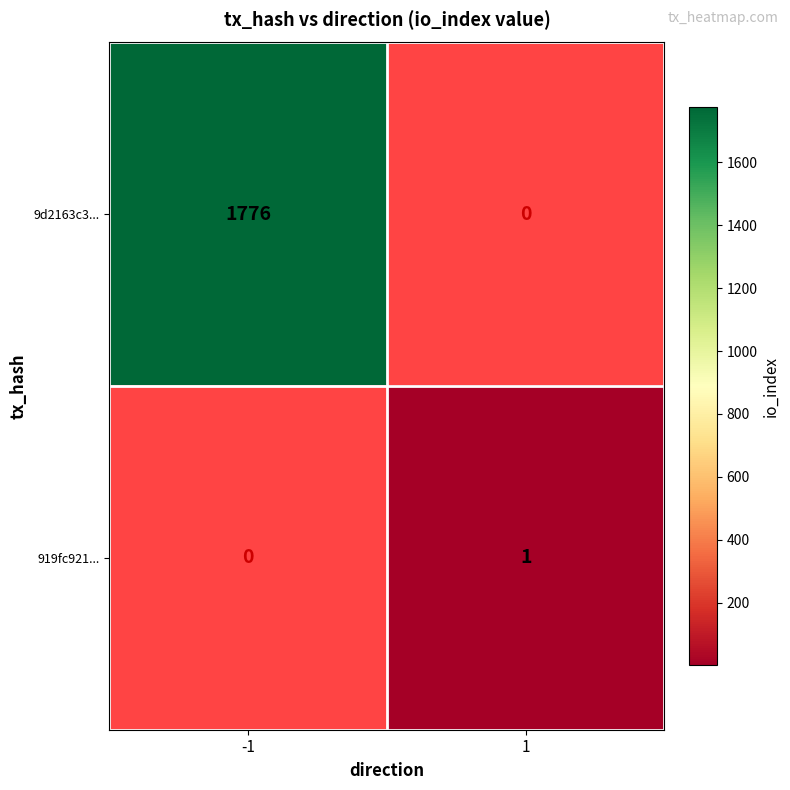

The value of 9d2163c3... at -1 is 1776. True or false?

True